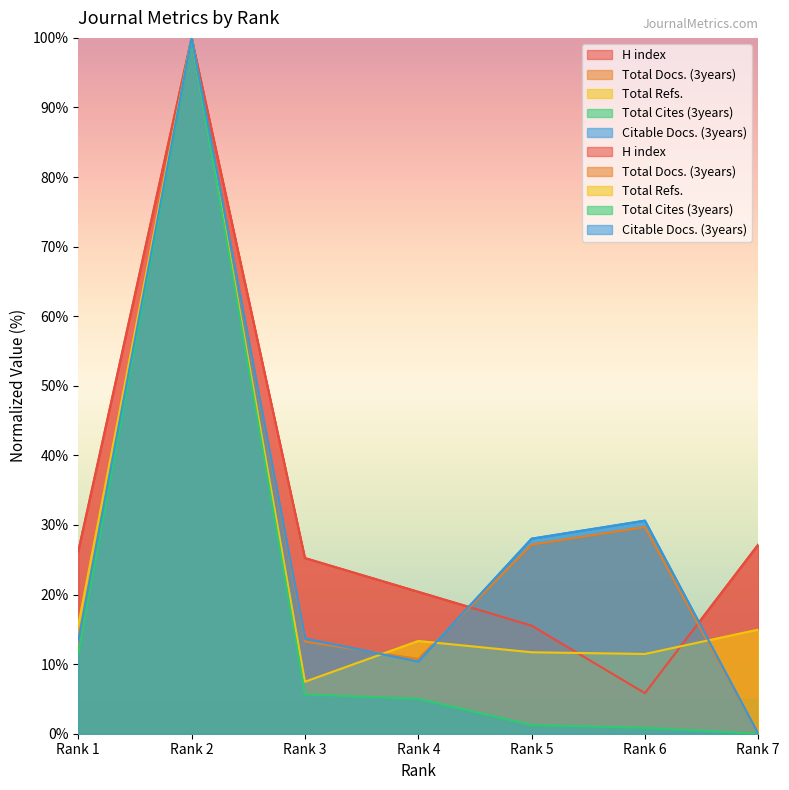

How many interior local valleys does the Total Refs. series have?

2